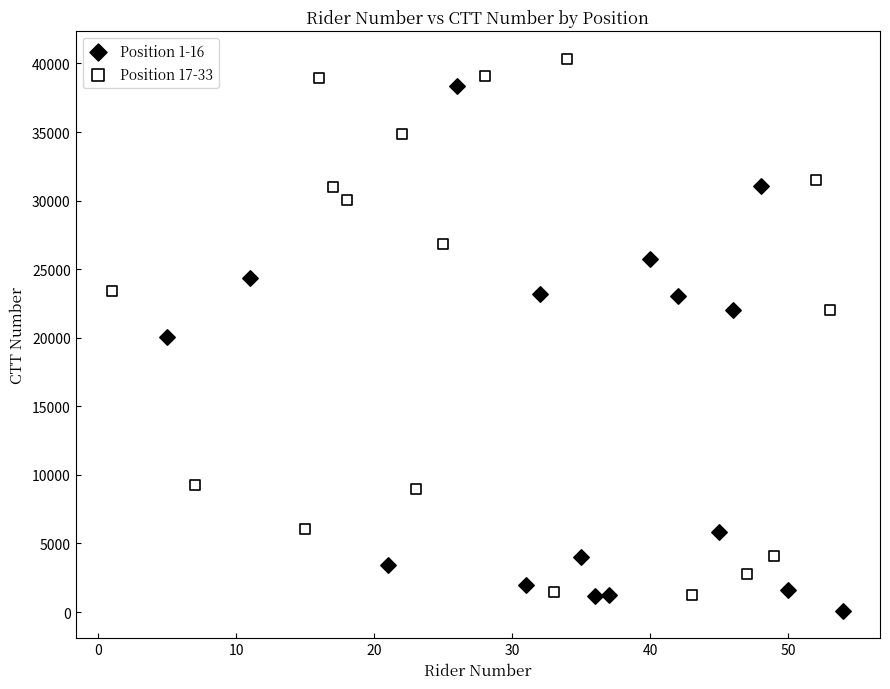

Which series has the widest spread of Y values?

Position 17-33